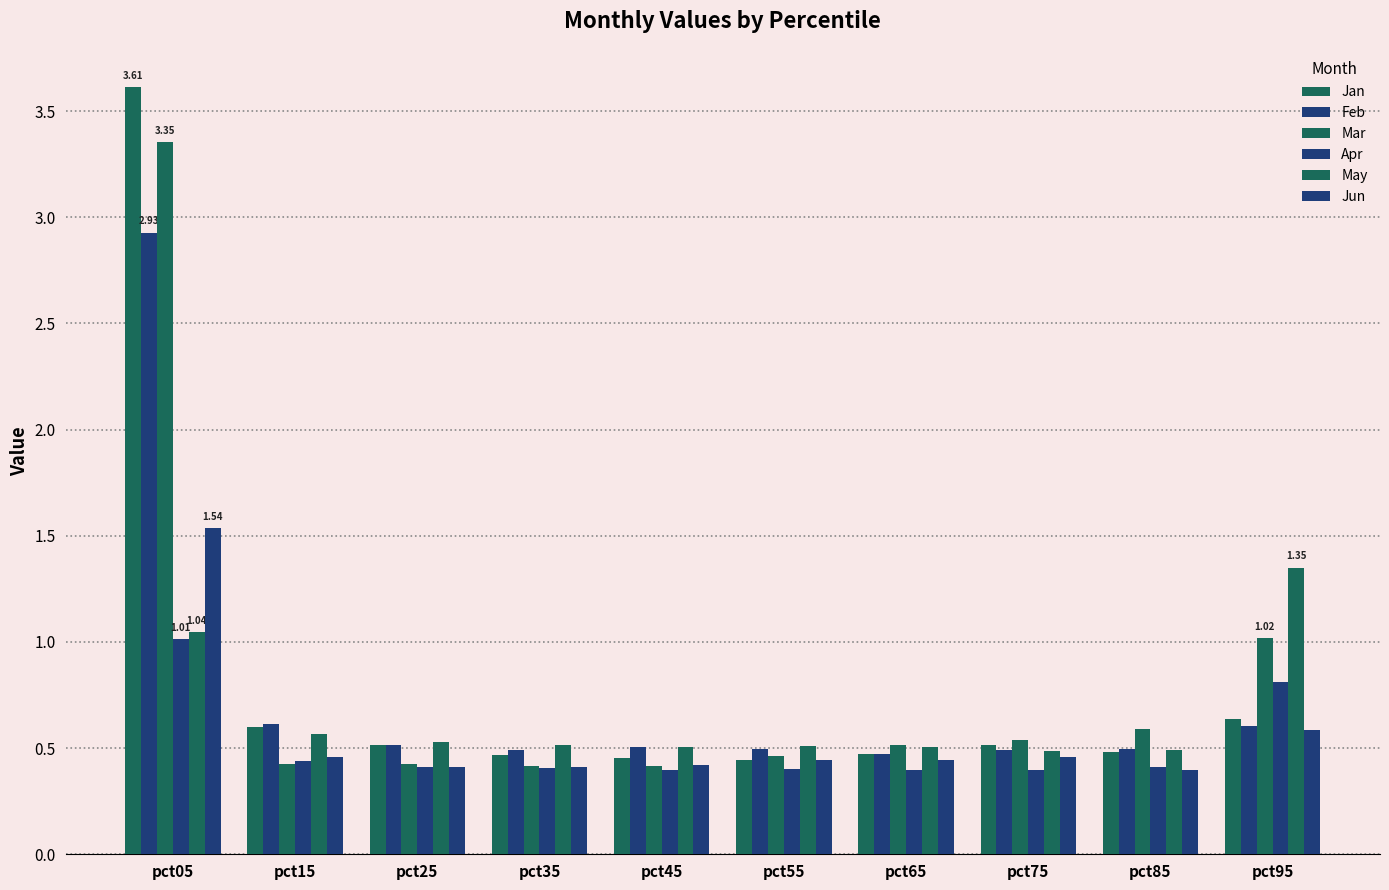

How many data points does each series have?

10